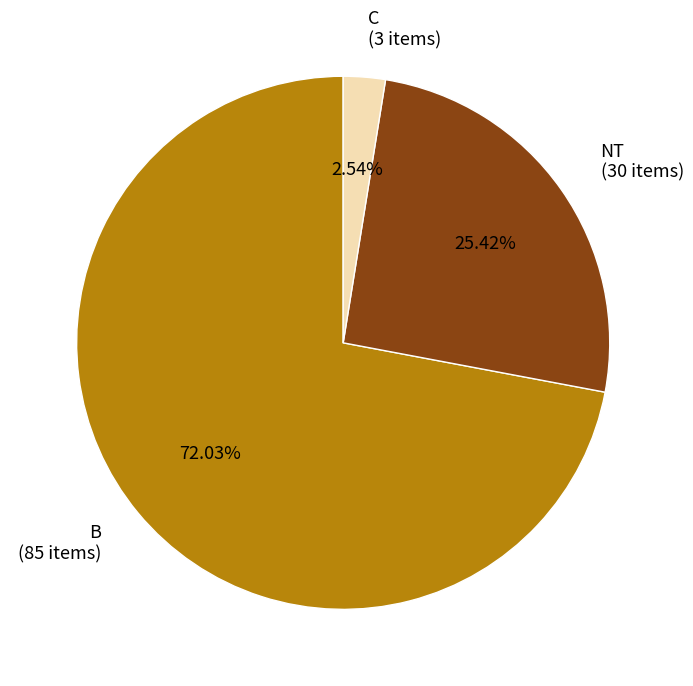

What is the smallest slice in the pie chart?

C